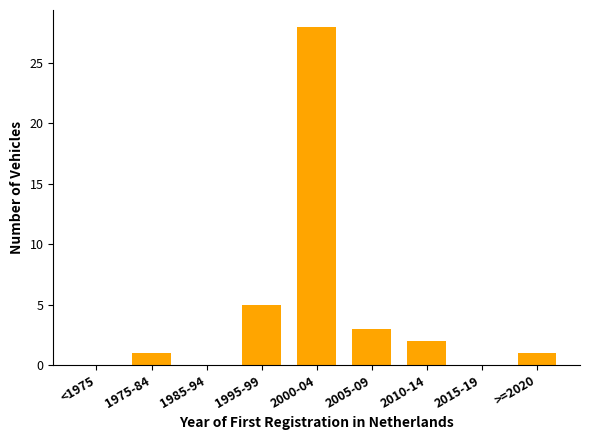

Reading right to left, extract all data points from this chart.

>=2020=1	2015-19=0	2010-14=2	2005-09=3	2000-04=28	1995-99=5	1985-94=0	1975-84=1	<1975=0